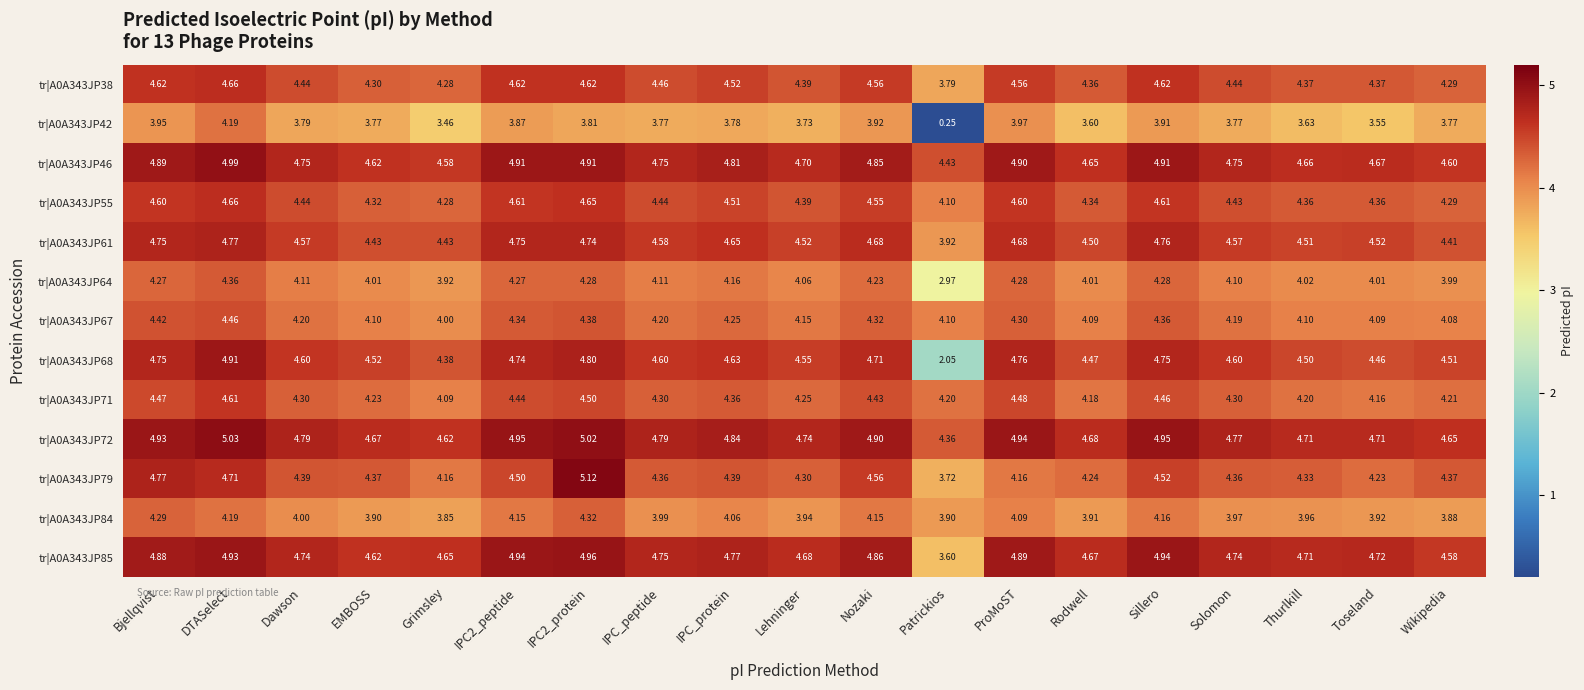

How many data points does each series have?

19